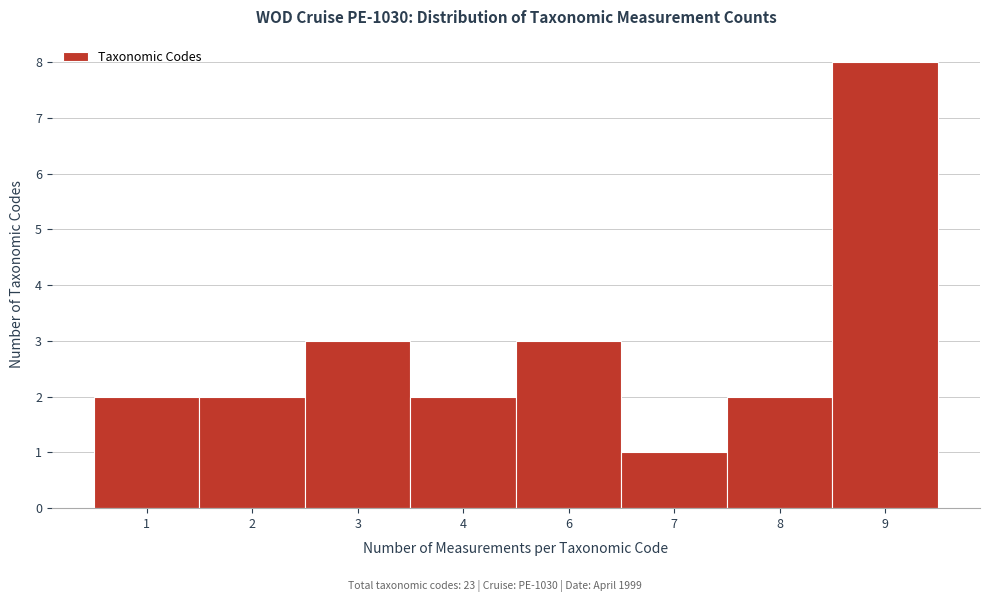

Reading right to left, transcribe all the data shown in this chart.

9=8	8=2	7=1	6=3	4=2	3=3	2=2	1=2